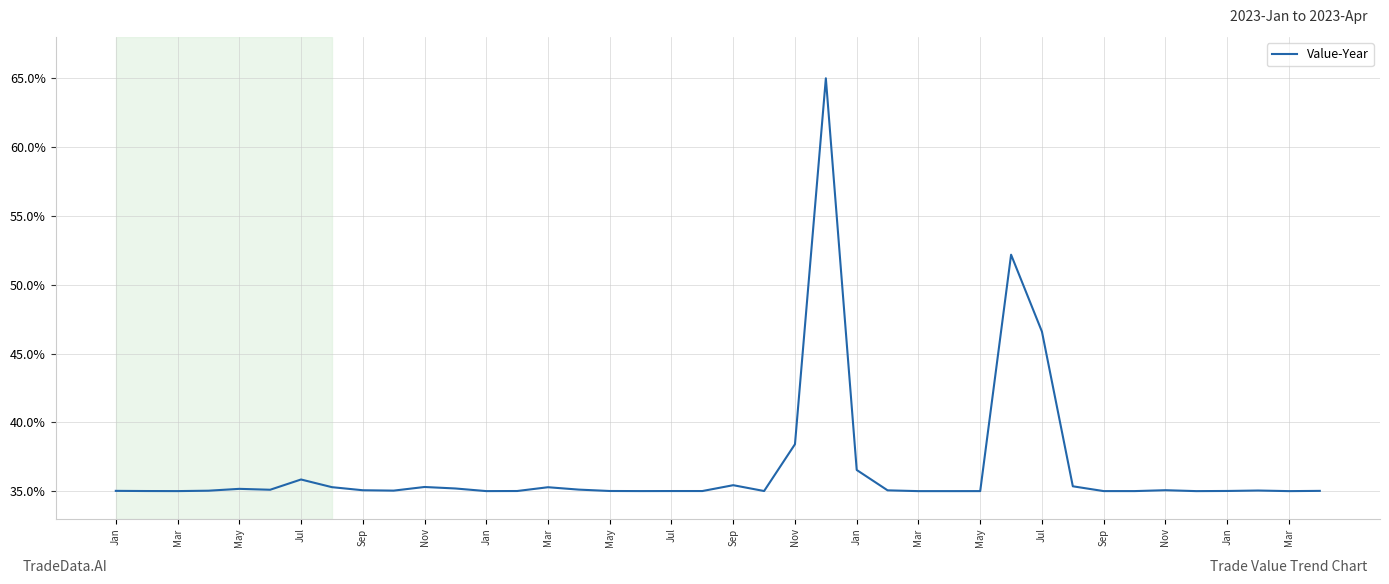

What is the minimum value shown in the chart?

35.0